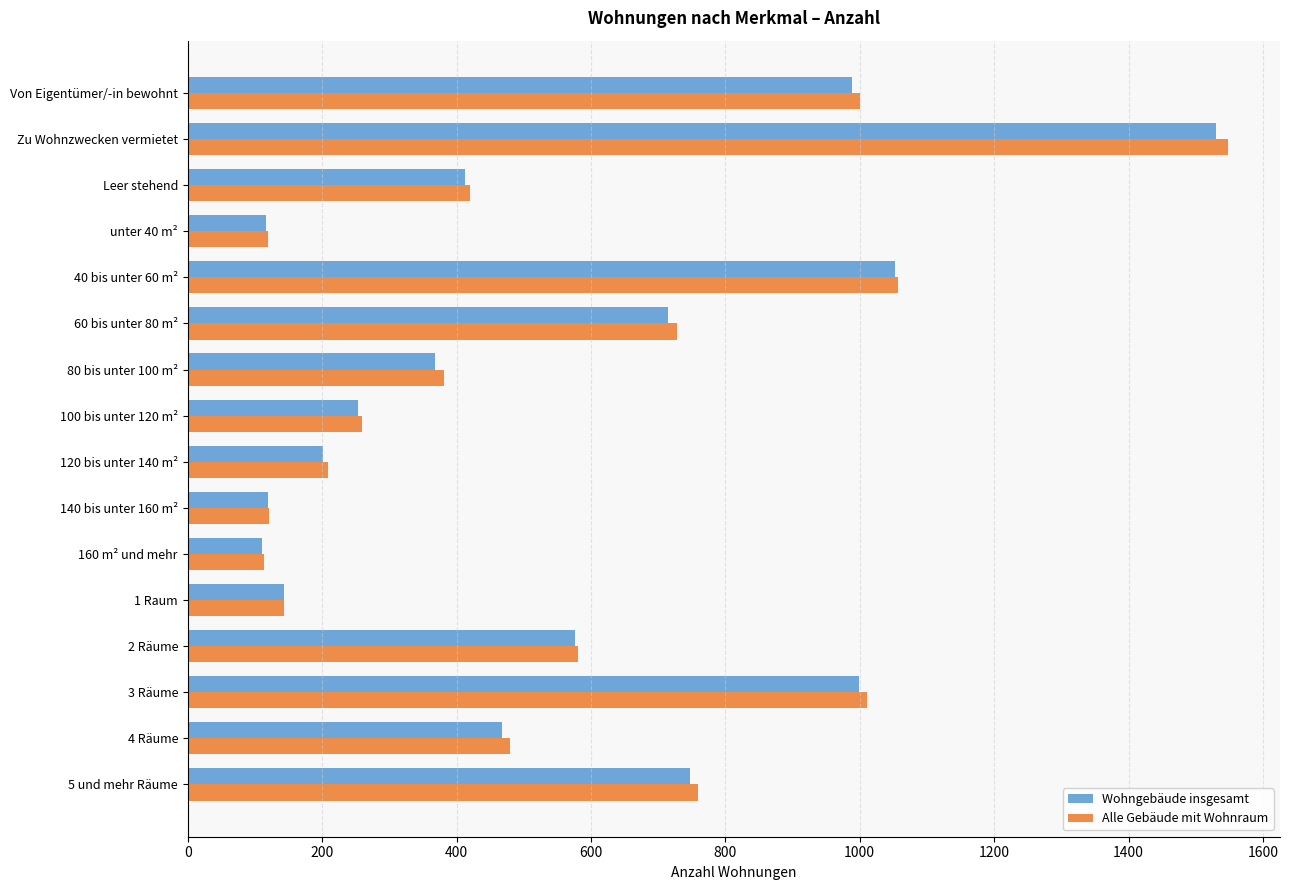

What value does the Wohngebäude insgesamt series have at Leer stehend?

412